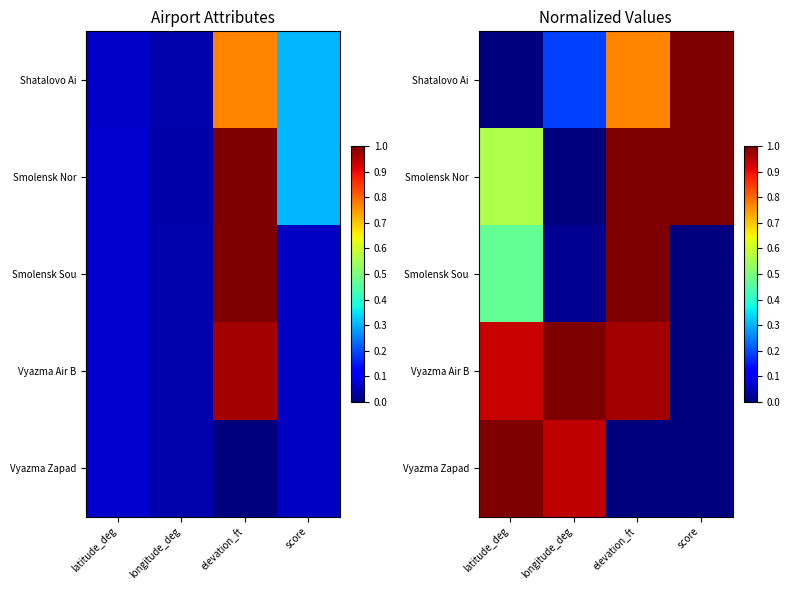

At which label is Vyazma Zapad closest to 0?

elevation_ft